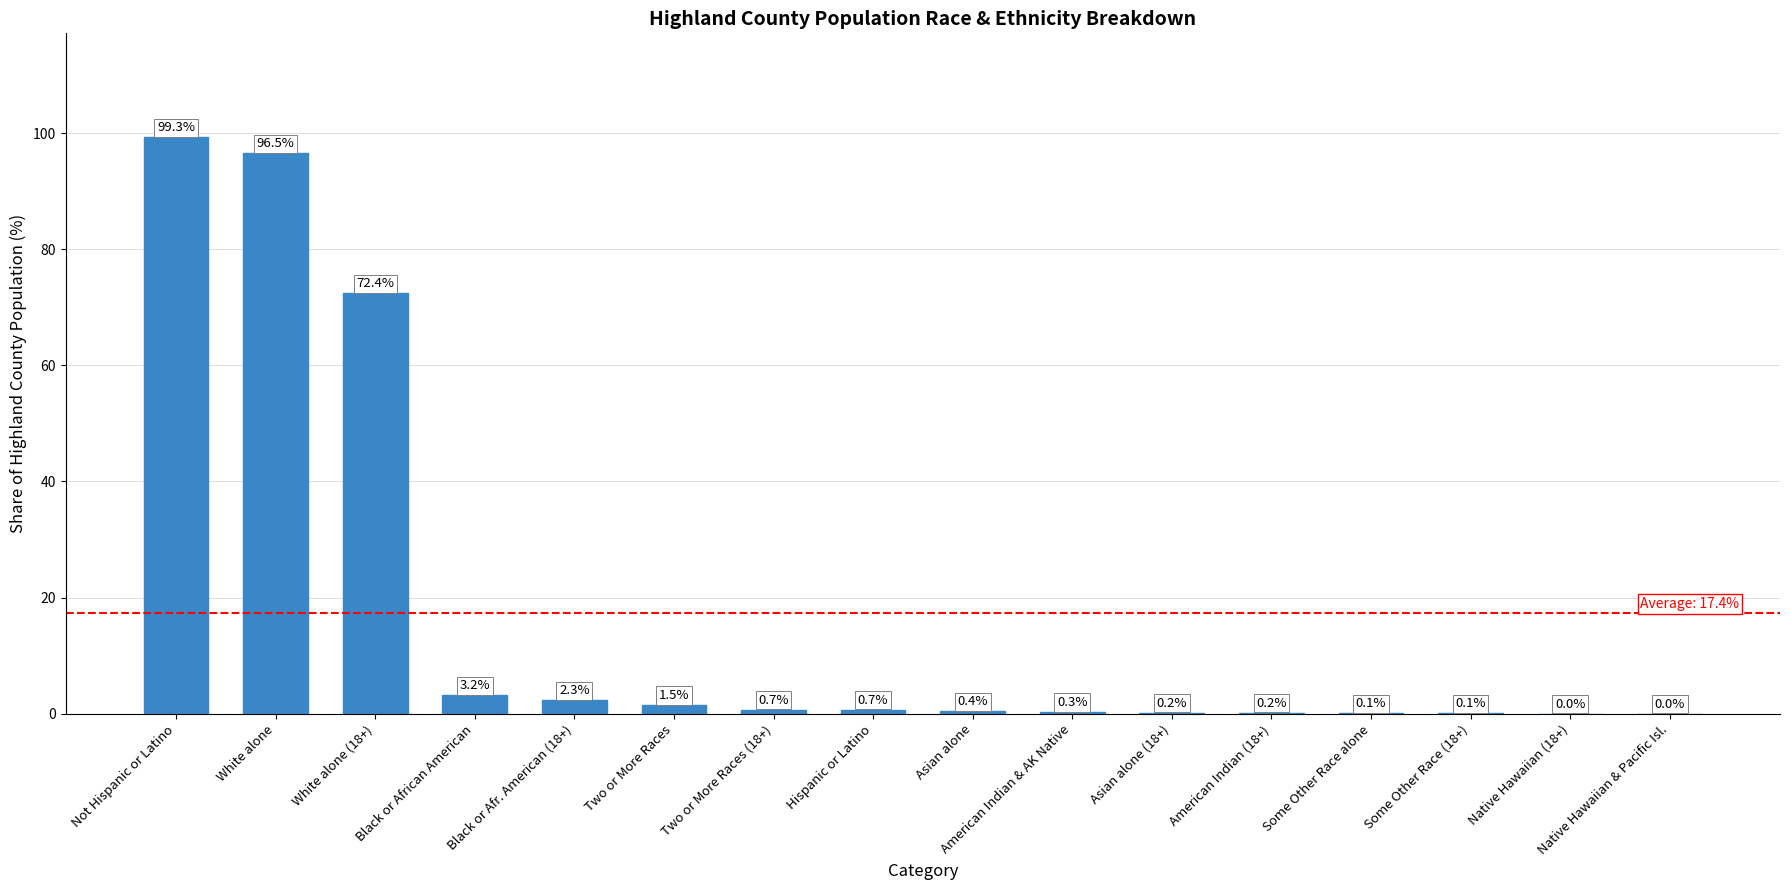

True or false: the data shows 0.0 at Native Hawaiian (18+).

True